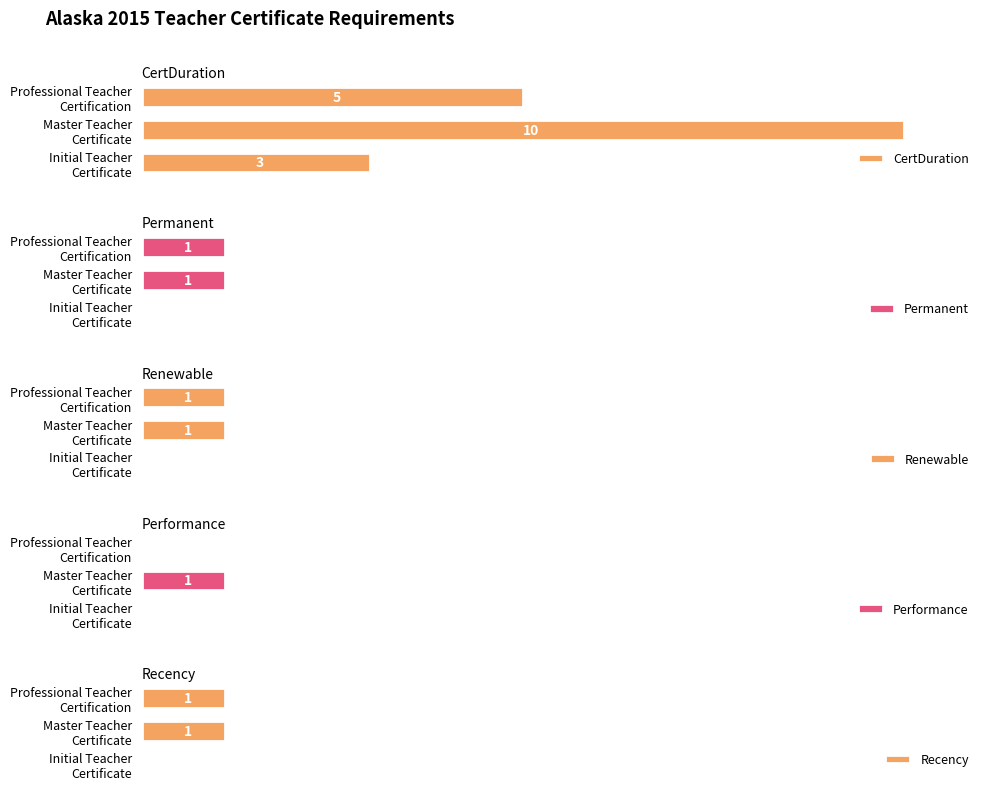

True or false: CertDuration has a value of 5 at Professional Teacher Certification.

True